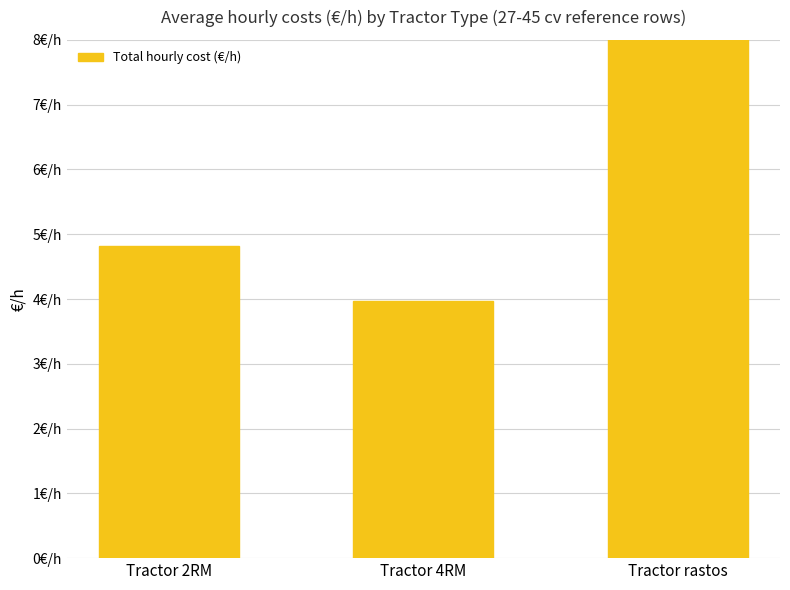

Approximately how many times larger is the value at Tractor rastos compared to Tractor 2RM?

2.0